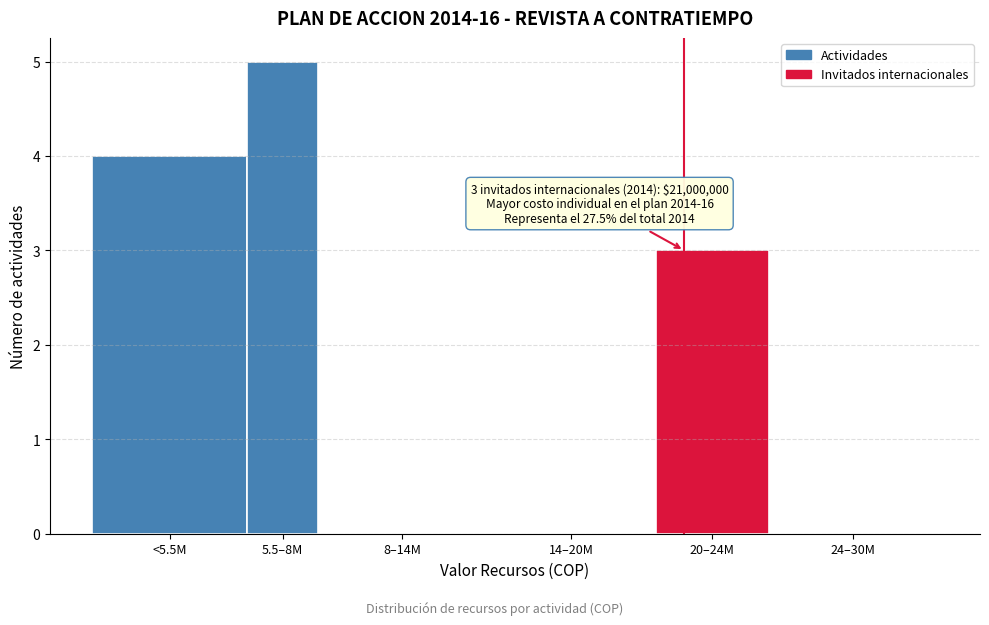

Reading left to right, transcribe all the data shown in this chart.

<5.5M=4	5.5–8M=5	8–14M=0	14–20M=0	20–24M=3	24–30M=0